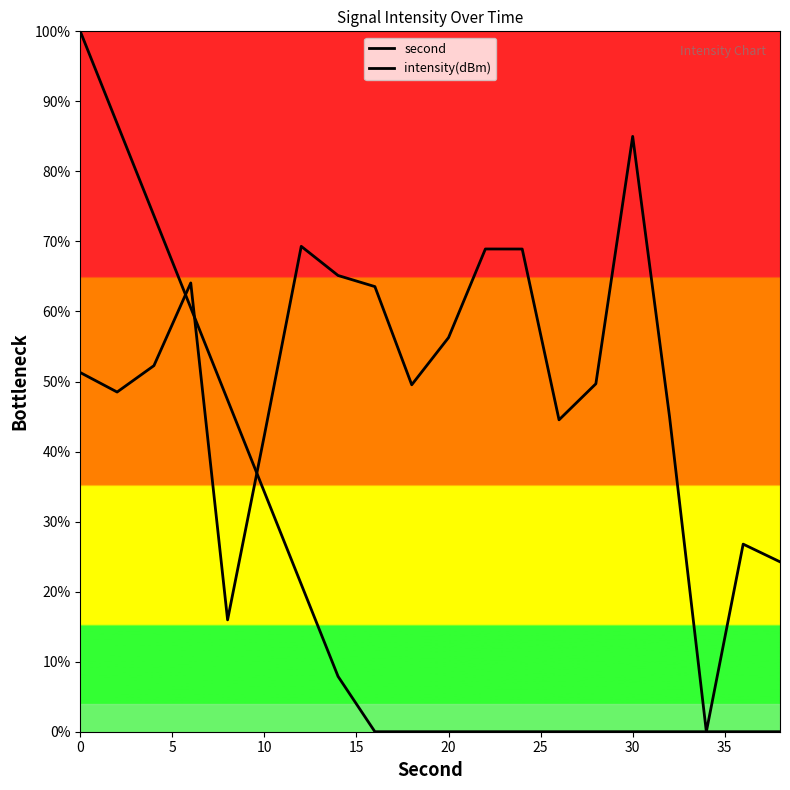

At 10, list the series in order from smallest to largest.

intensity(dBm), second